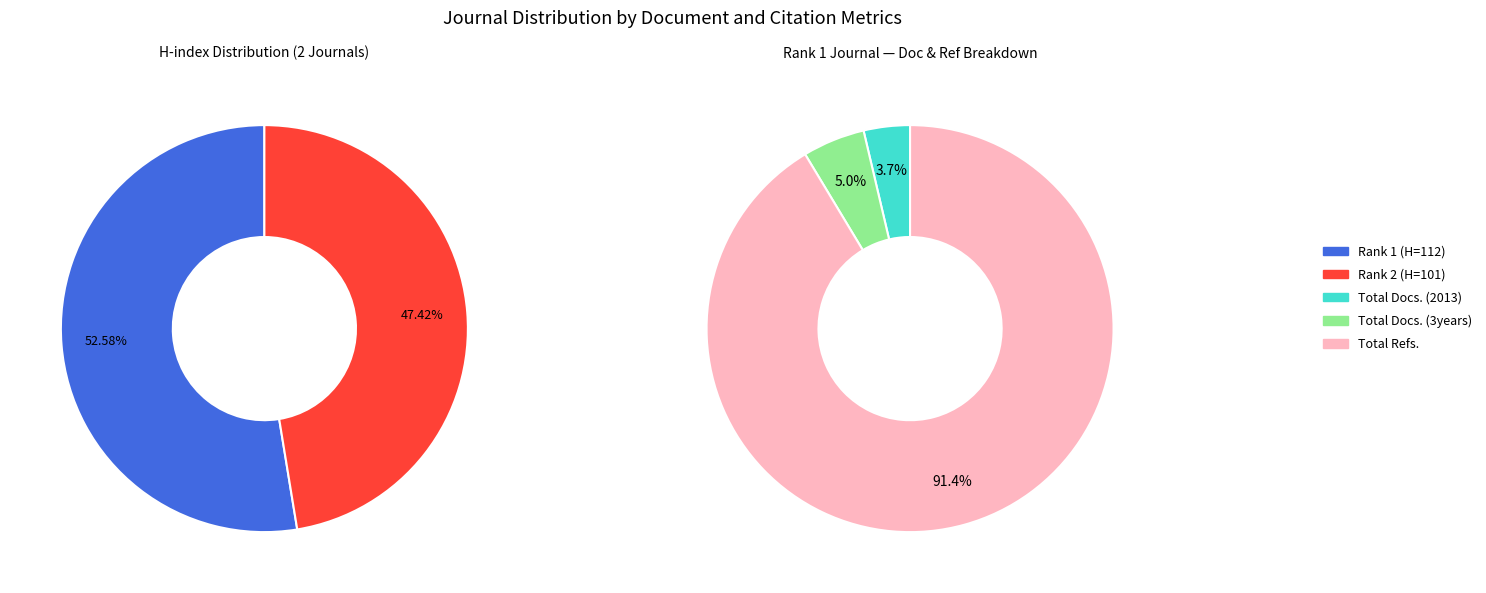

Does Journal of The Institution of Engineers (Rank 1) represent more than half of the total?

Yes